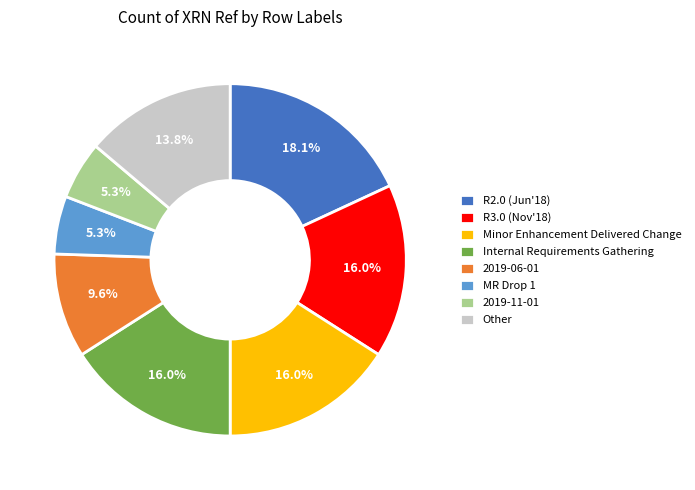

Do R3.0 (Nov'18) and Other together represent more than half of the pie?

No